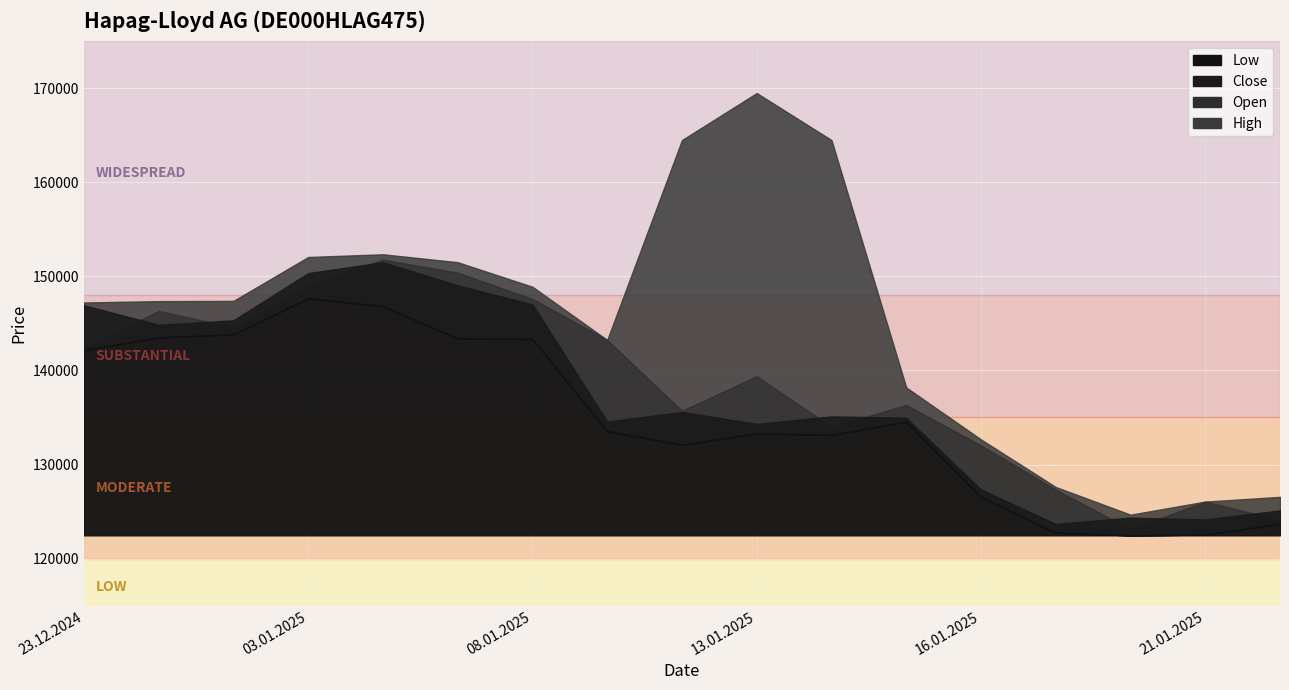

What is the label of the 2nd point from the right?

21.01.2025